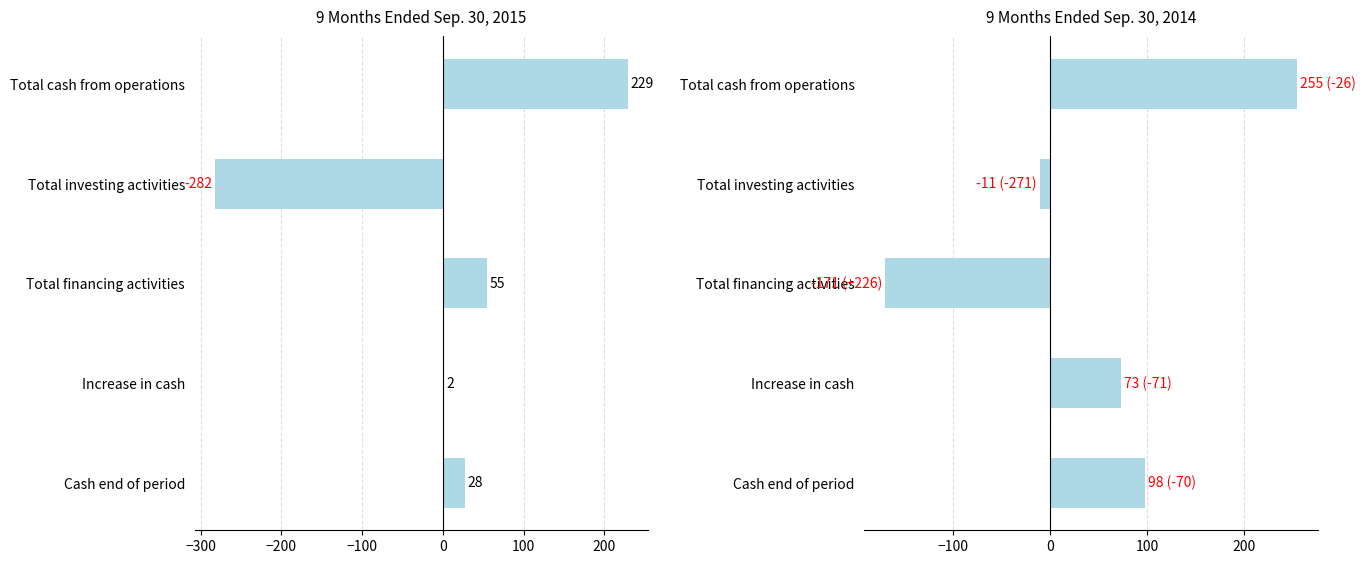

How many bars are there in total?

10